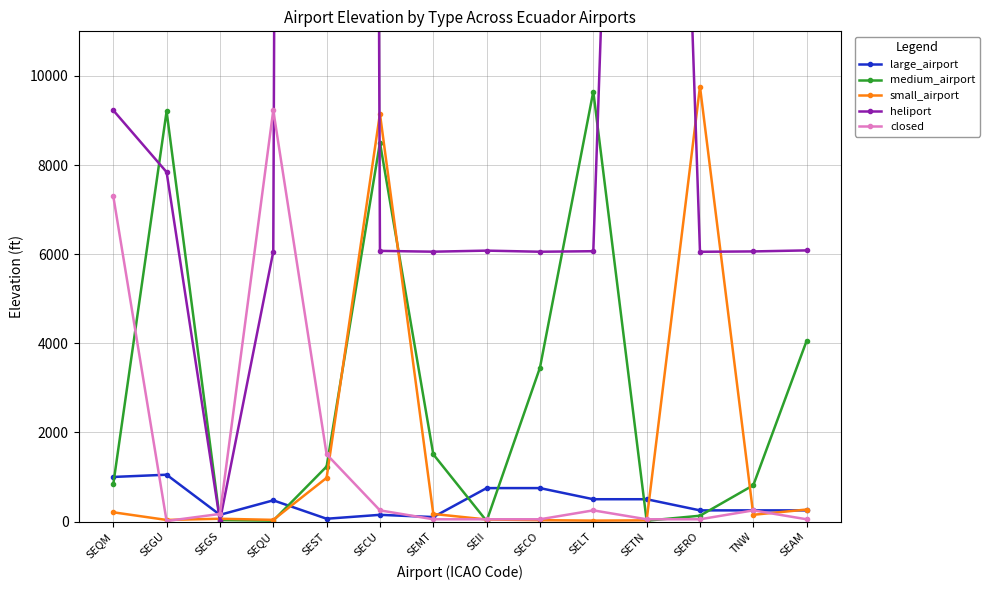

How many values in the small_airport series are below 151?

7